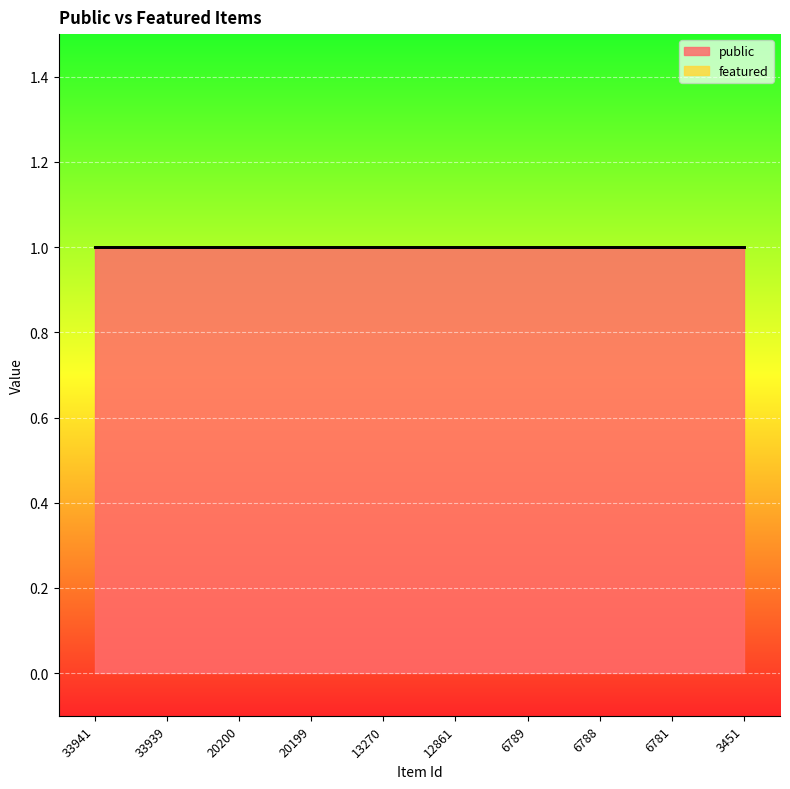

True or false: public and featured cross at least once.

False